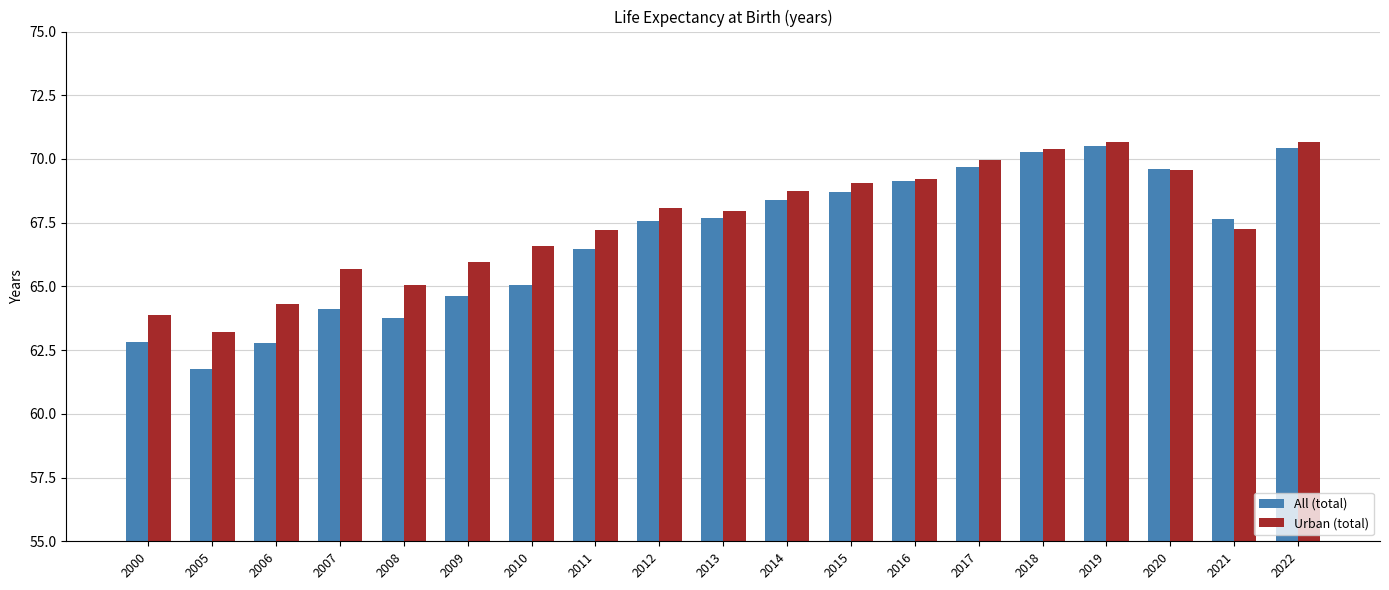

What is the lowest value of the Urban (total) series?

63.2